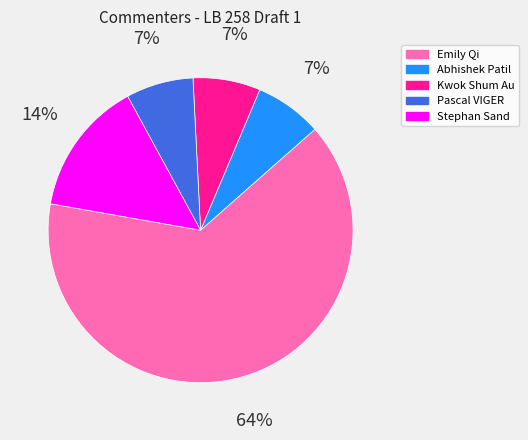

Which category has the biggest portion of the pie?

Emily Qi